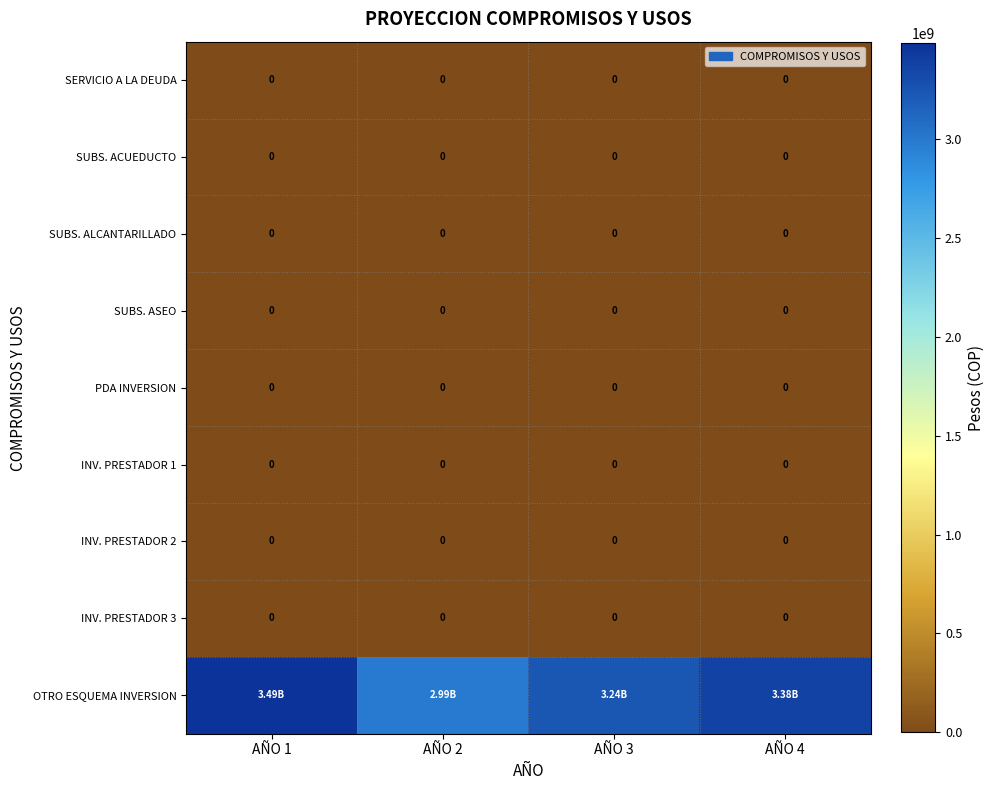

Between AÑO 2 and AÑO 1, which is larger?

AÑO 2